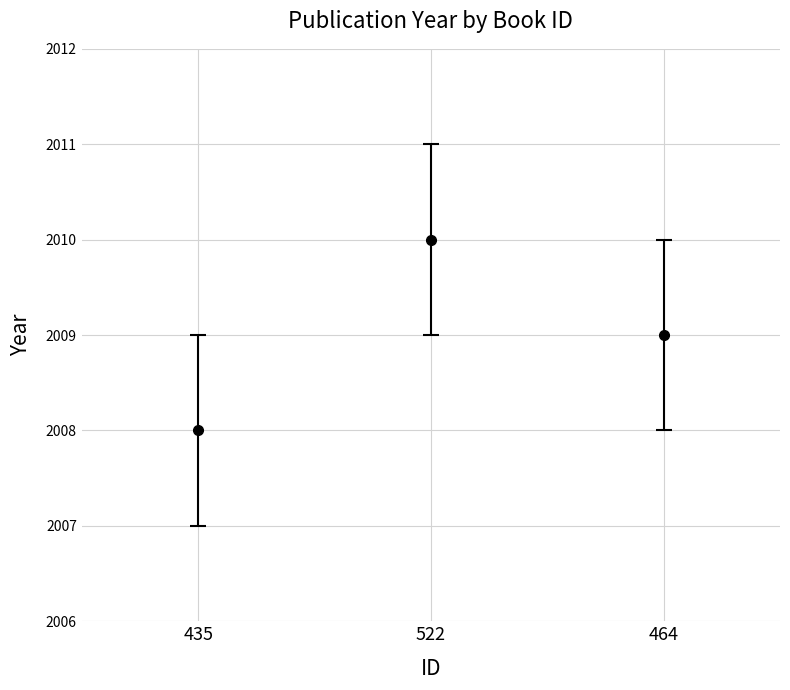

Reading left to right, list all the values displayed in this chart.

2008	2010	2009